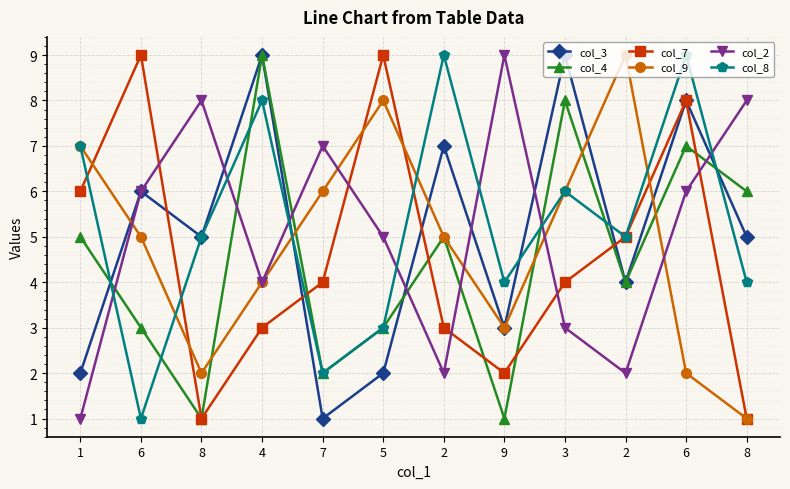

Which has a higher value, 9 or 4?

4